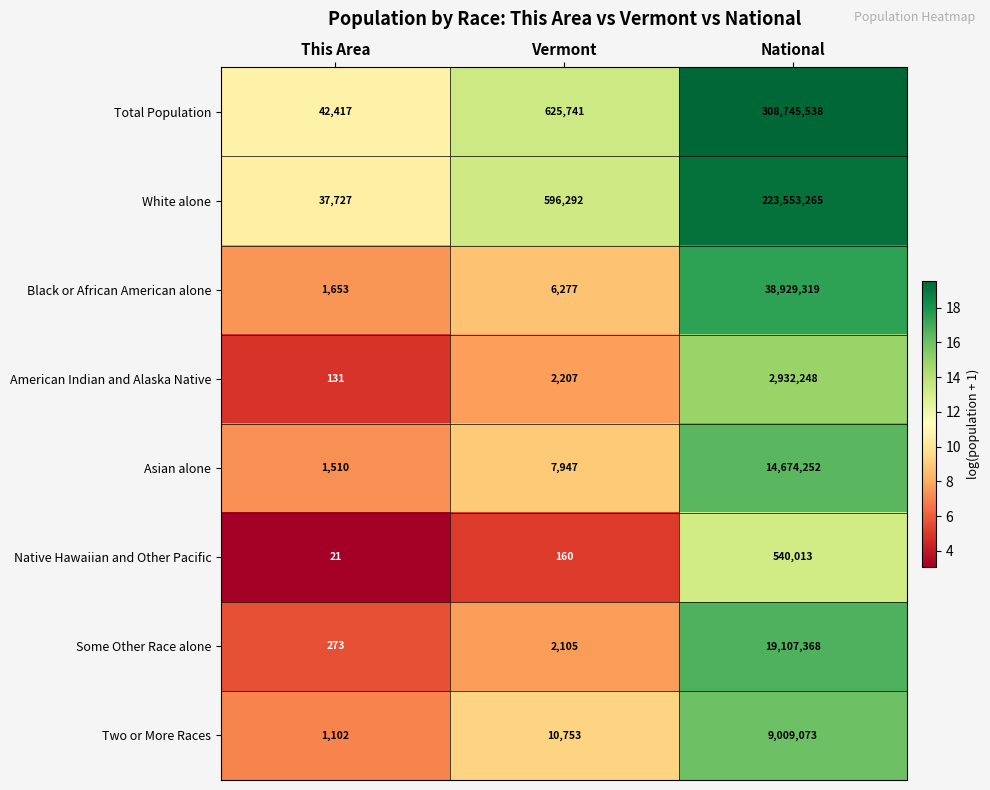

What is the difference between the second highest and minimum values in the Asian alone series?

6437